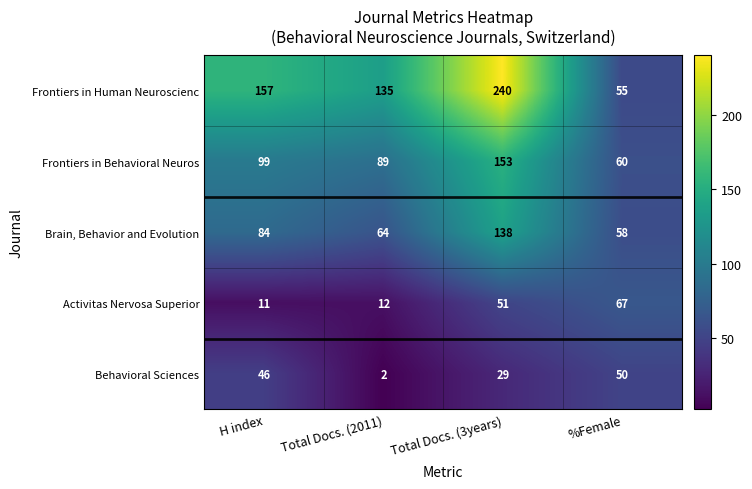

What is the spread (max minus min) of values at Total Docs. (2011)?

133